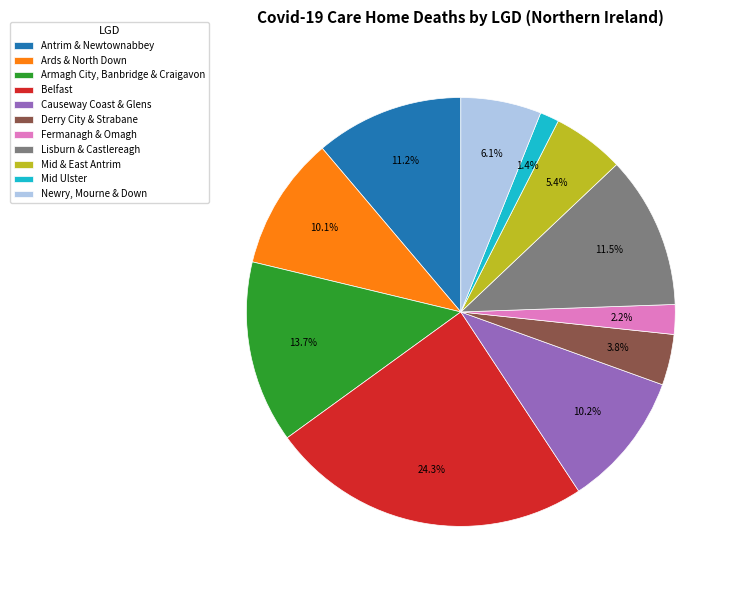

What is the smallest slice in the pie chart?

Mid Ulster